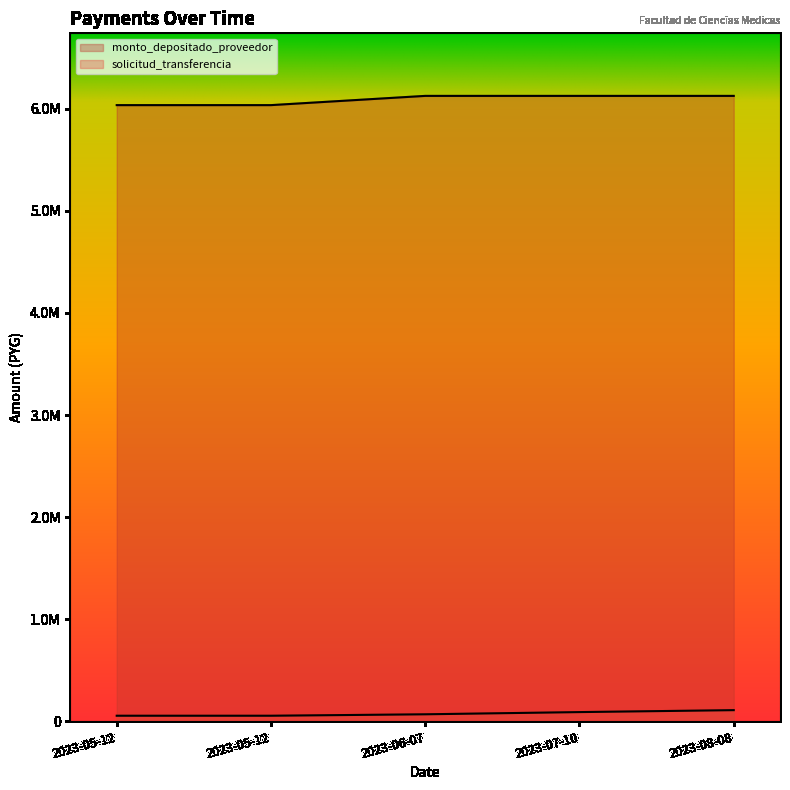

Reading left to right, transcribe all the data shown in this chart.

solicitud_transferencia: 2023-05-12=55510	2023-05-12=55510	2023-06-07=69607	2023-07-10=91201	2023-08-08=110220
monto_depositado_proveedor: 2023-05-12=6035190	2023-05-12=6035190	2023-06-07=6125704	2023-07-10=6125704	2023-08-08=6125704